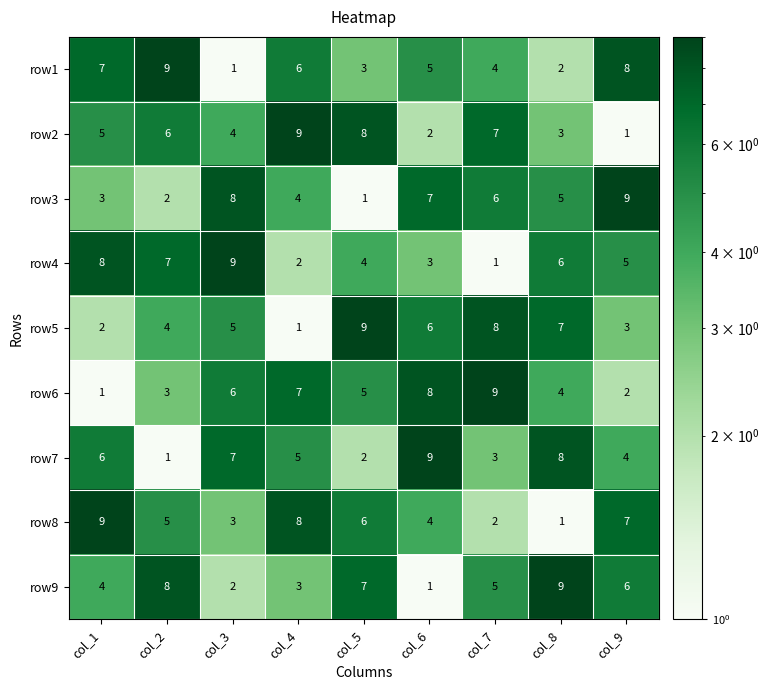

Which series changed the most between col_2 and col_3?

row1